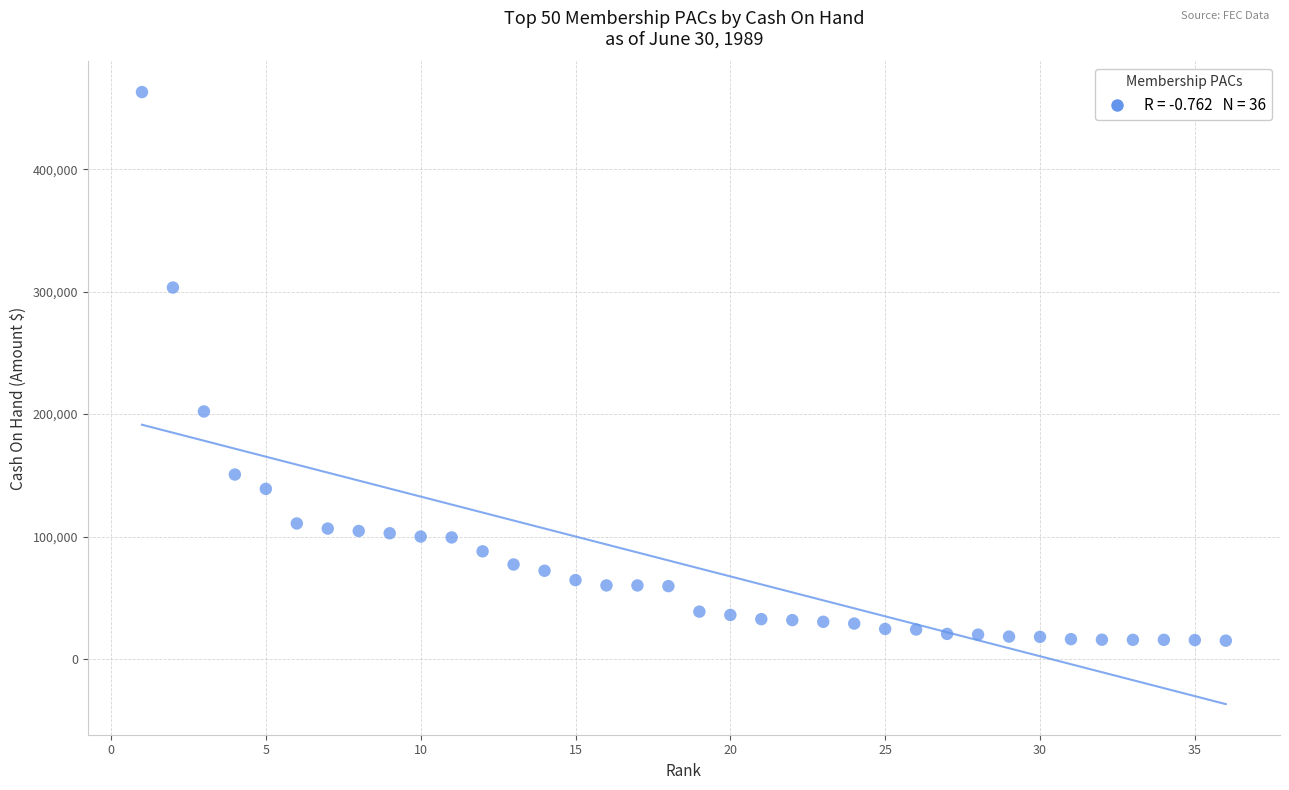

What is the range of Y values (max minus min)?

447918